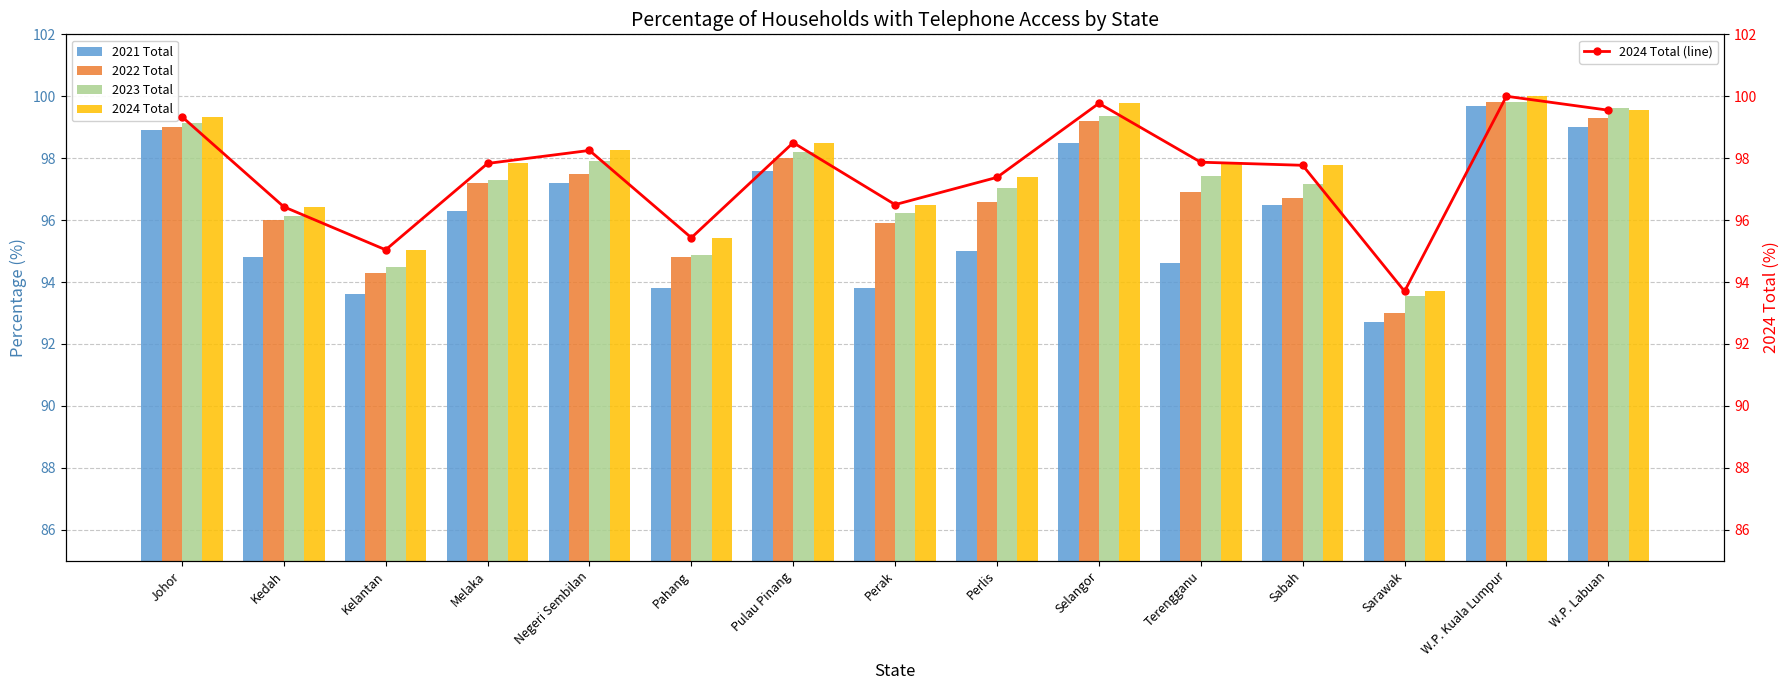

What is the value of the 2024 Total bar at the 10th from the left?

99.8